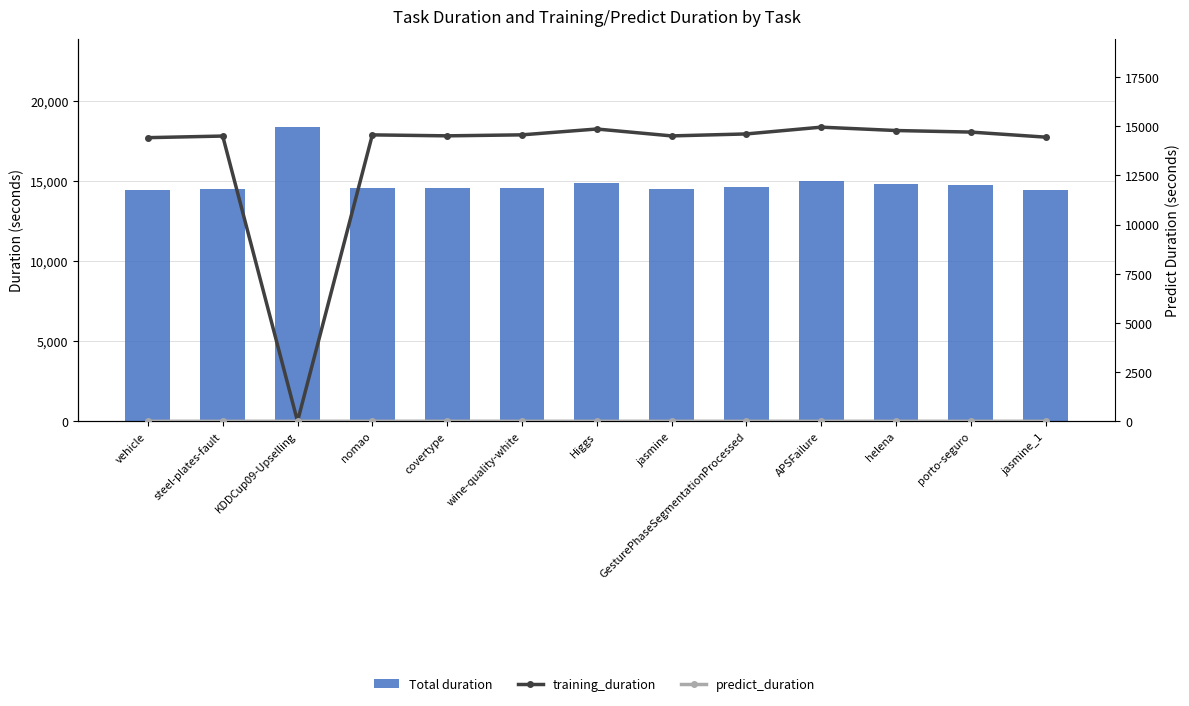

Is it true that training_duration equals 14502.4 at steel-plates-fault?

True